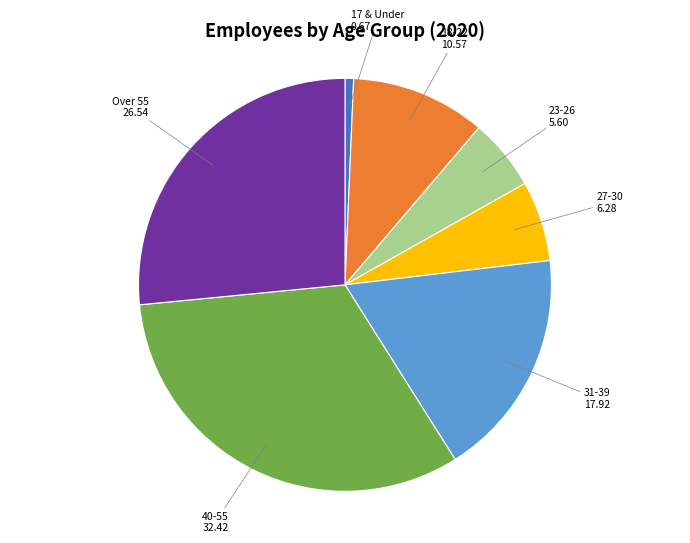

Does 17 & Under account for over 50% of the chart?

No